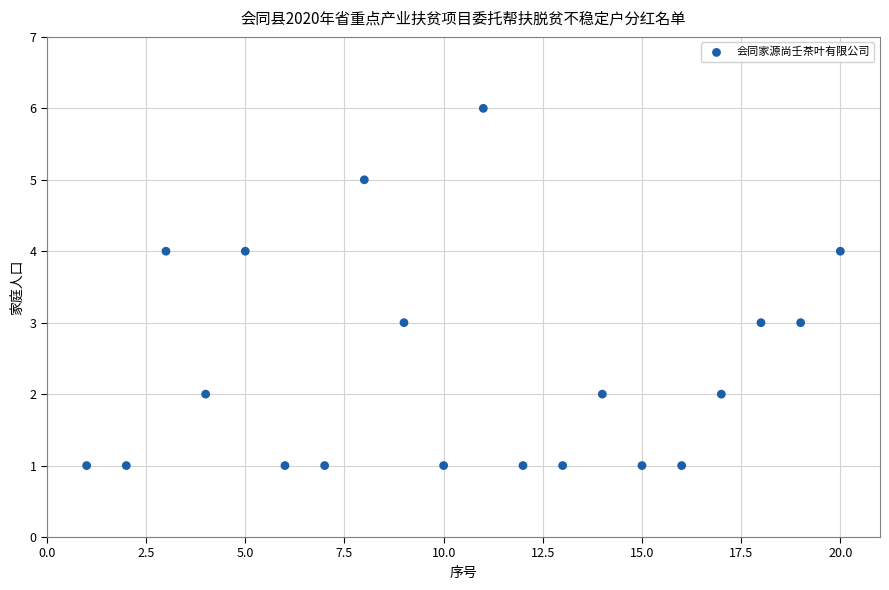

What is the range of Y values (max minus min)?

5